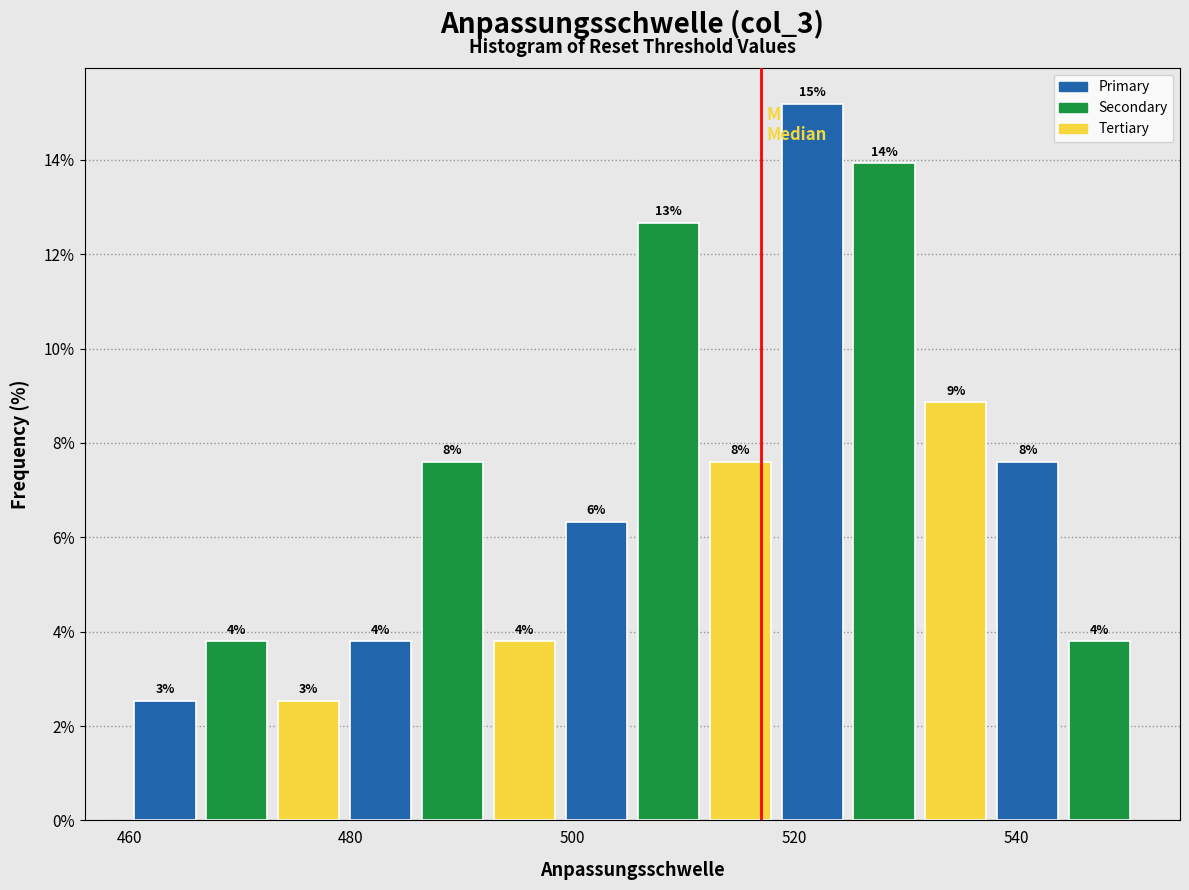

Read against the x-axis, roughly where is the centre of the tallest bar?

522